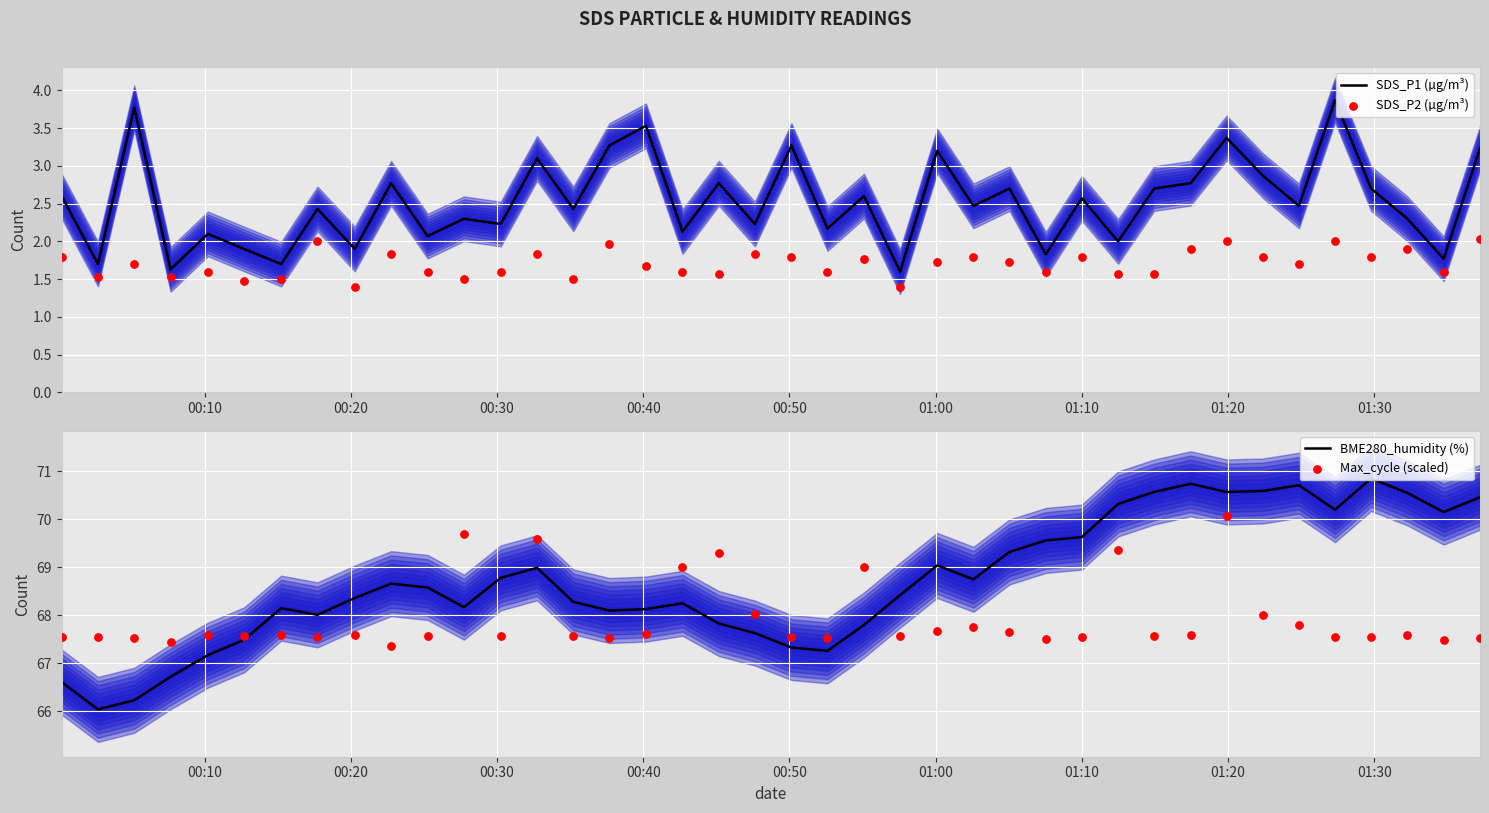

What is the highest value of the SDS_P1 (µg/m³) series?

3.9